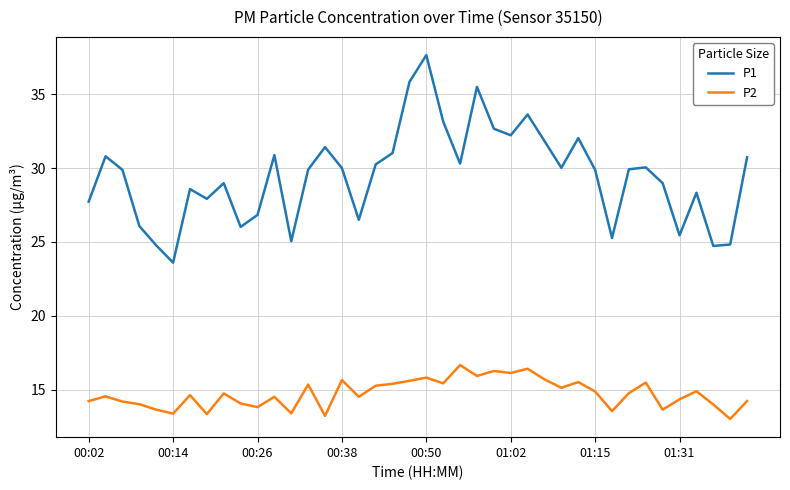

Which series has the largest total across all categories?

P1